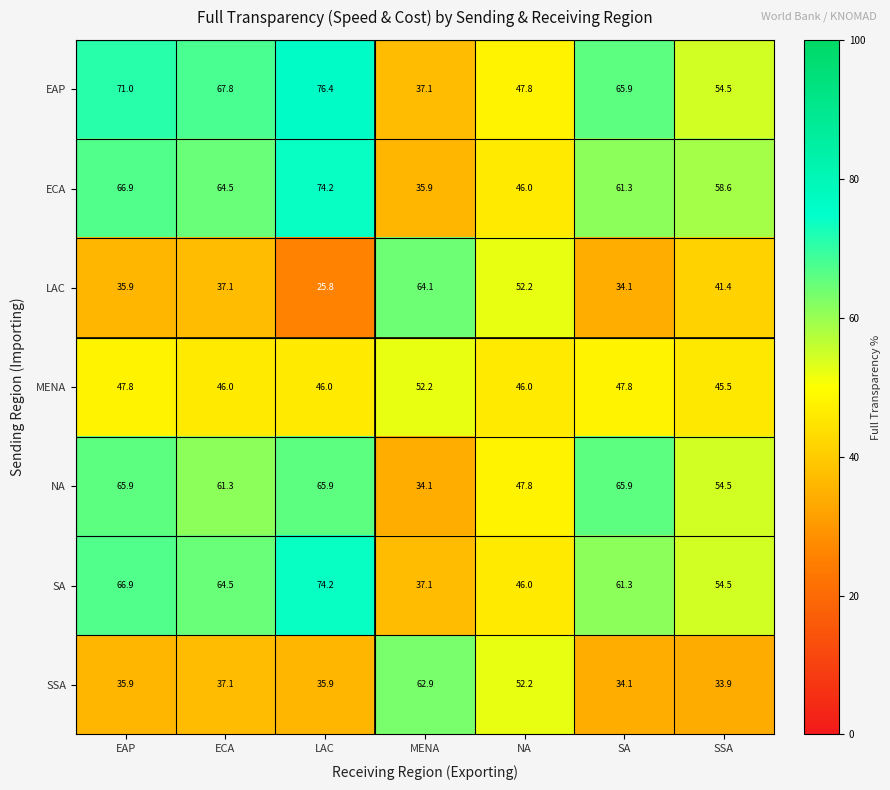

Which label corresponds to the smallest value in the chart?

LAC